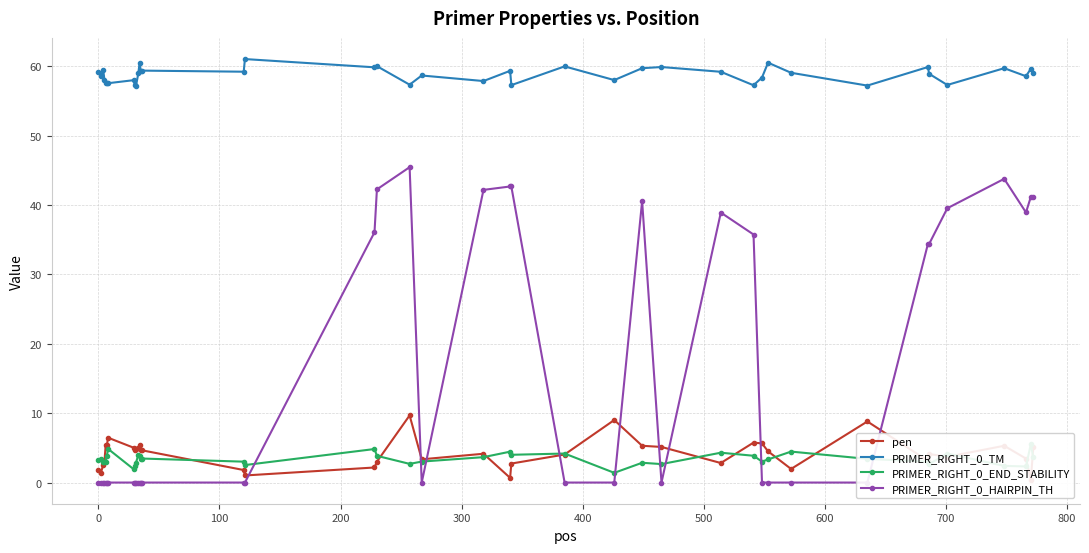

What is the difference between the maximum and second lowest values in the pen series?

9.0